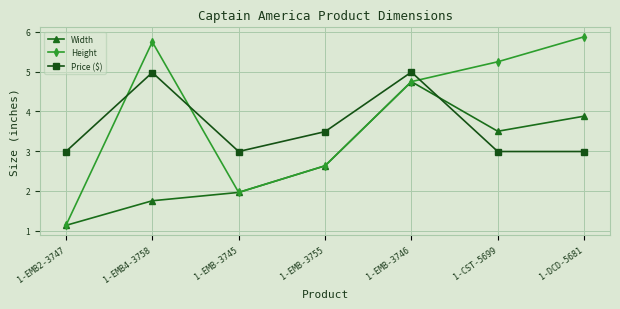

Rank the categories by Height value from lowest to highest.

1-EMB2-3747, 1-EMB-3745, 1-EMB-3755, 1-EMB-3746, 1-CST-5699, 1-EMB4-3758, 1-DCD-5681